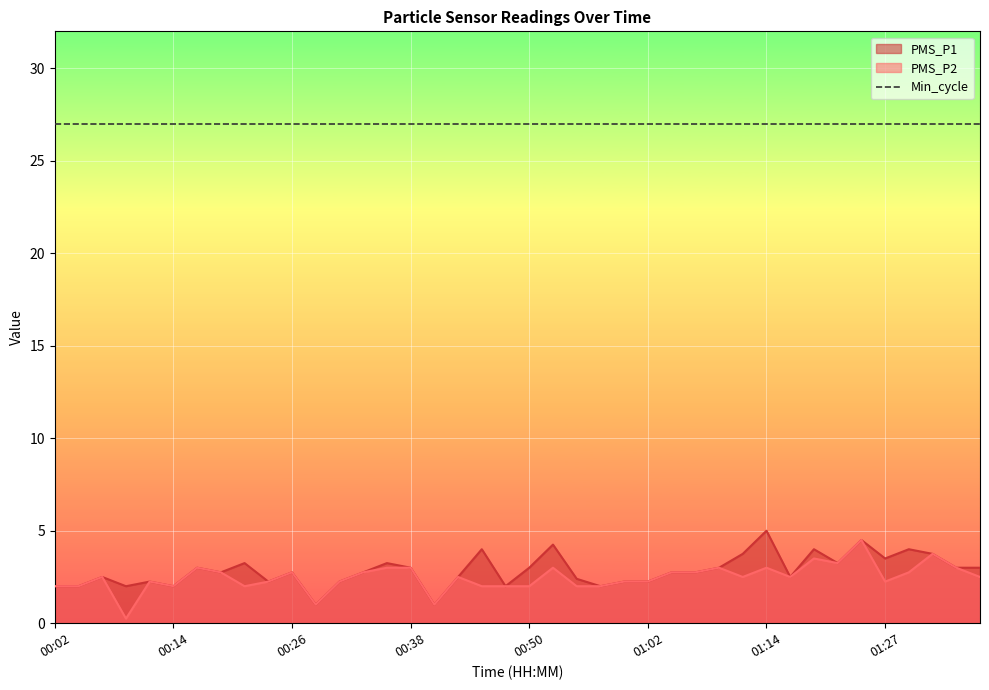

What is the average value of the PMS_P1 series?

2.8